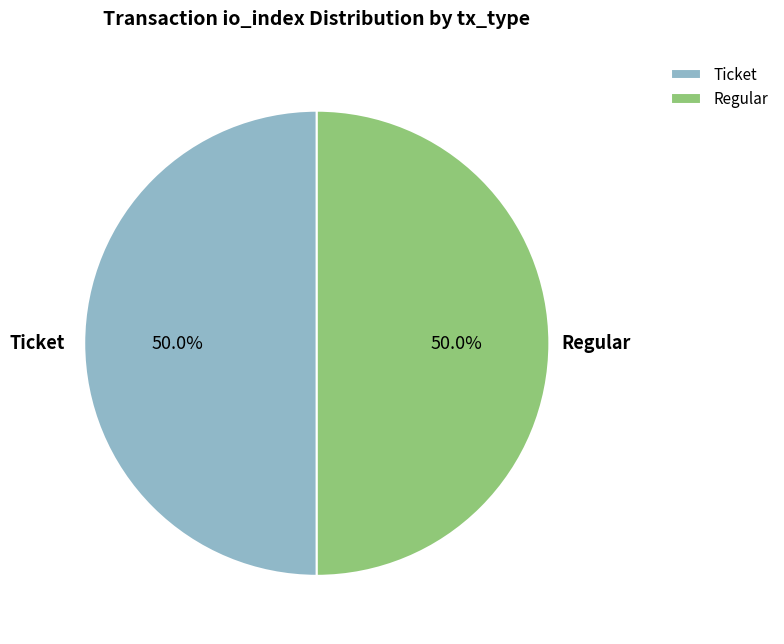

Approximately how many times larger is the value at Ticket compared to Regular?

1.0